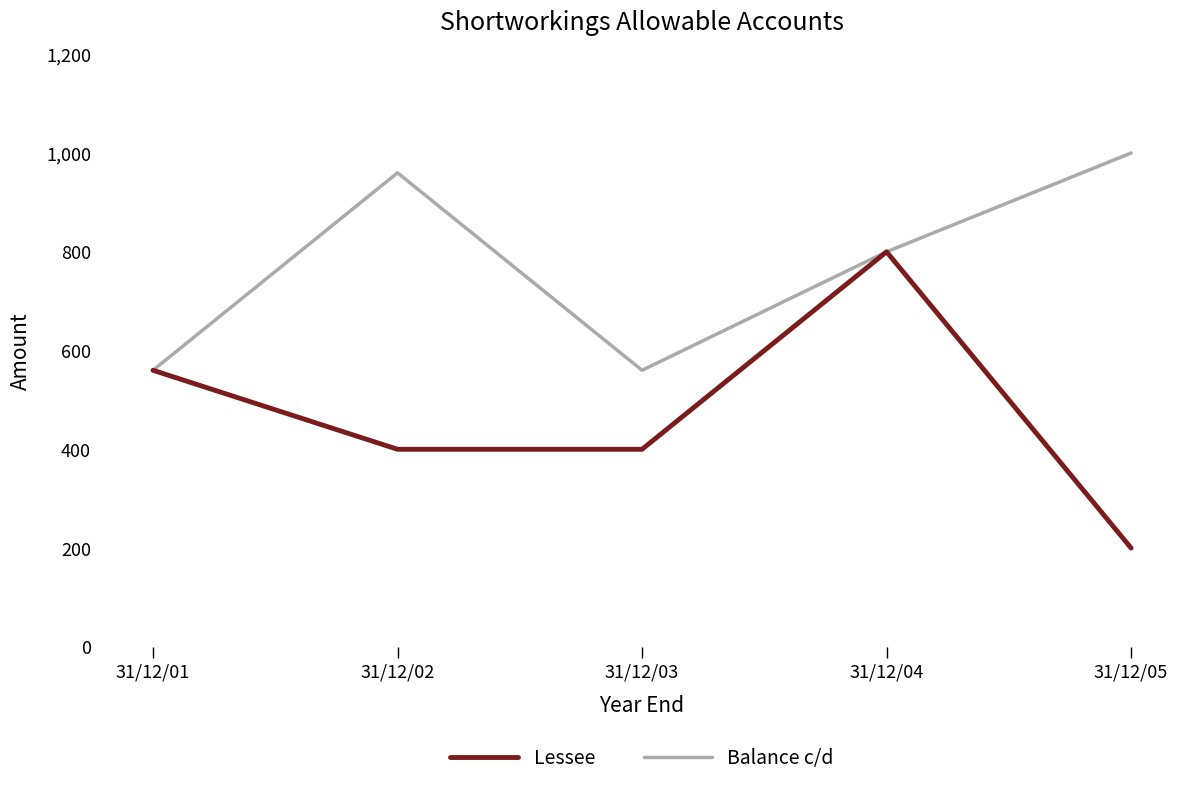

What is the difference between the highest and lowest values at 31/12/02?

560